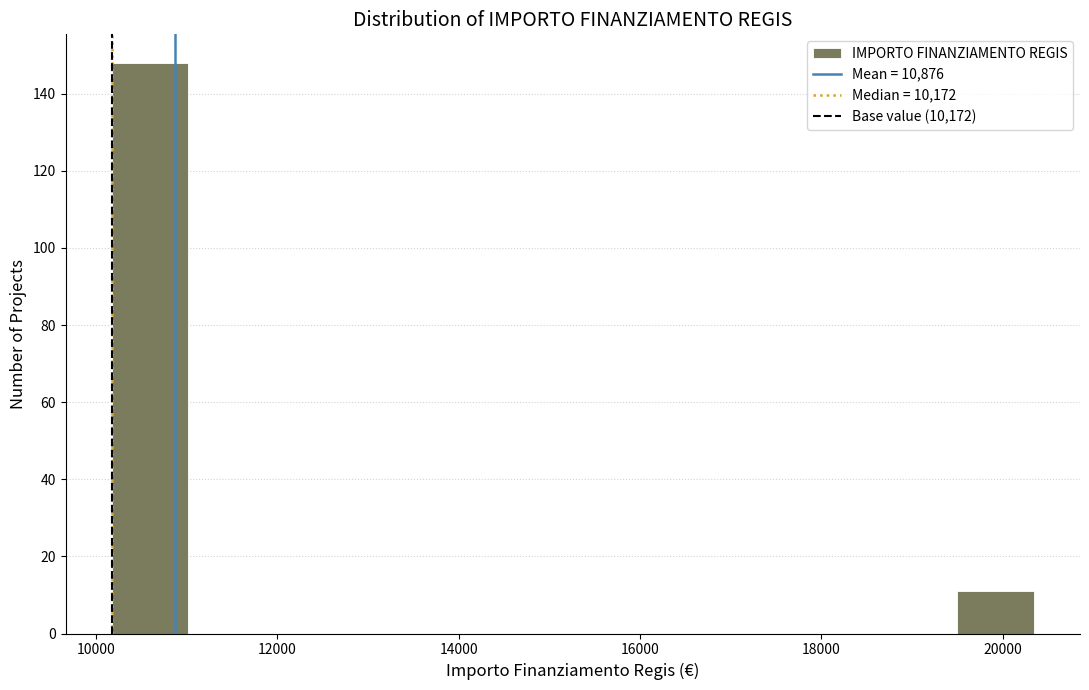

What is the height of the bar covering 19400 to 20400 on the x-axis? Neither the bar edges nor the heights are printed on the chart, so give them approximately, as read against the axes.

12